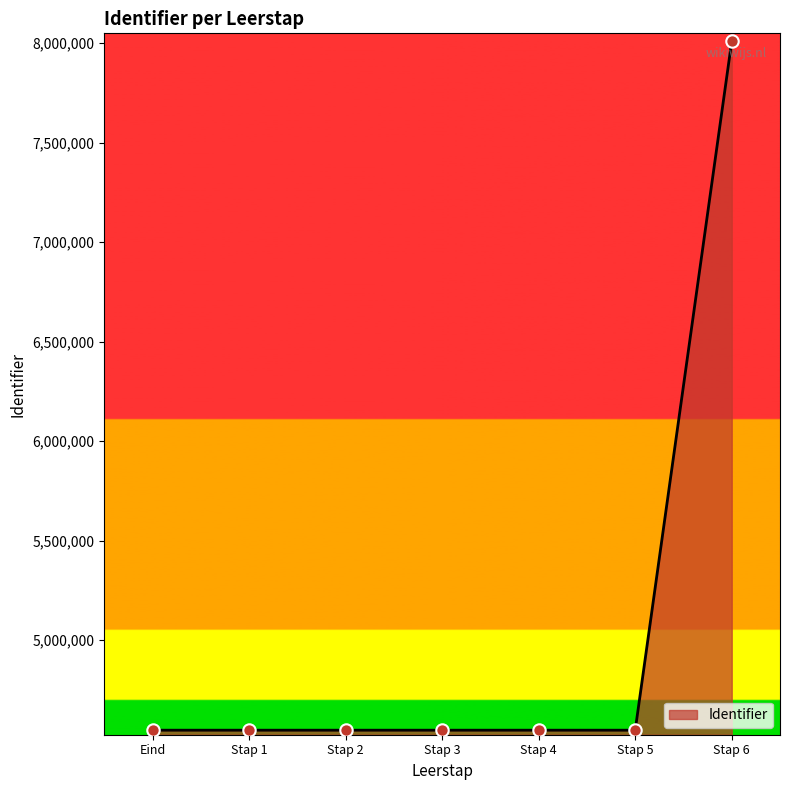

Approximately how many times larger is the value at Eind compared to Stap 4?

1.0